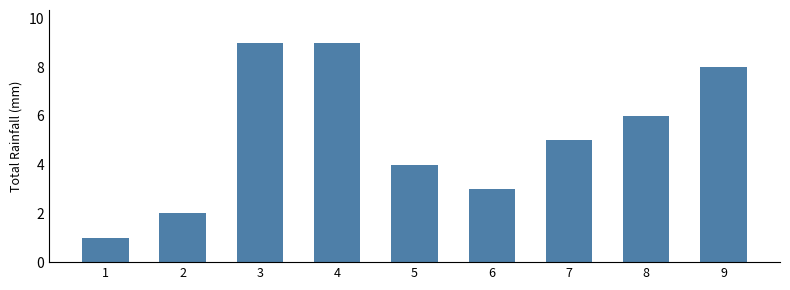

What is the change in value from 2 to 9?

+6